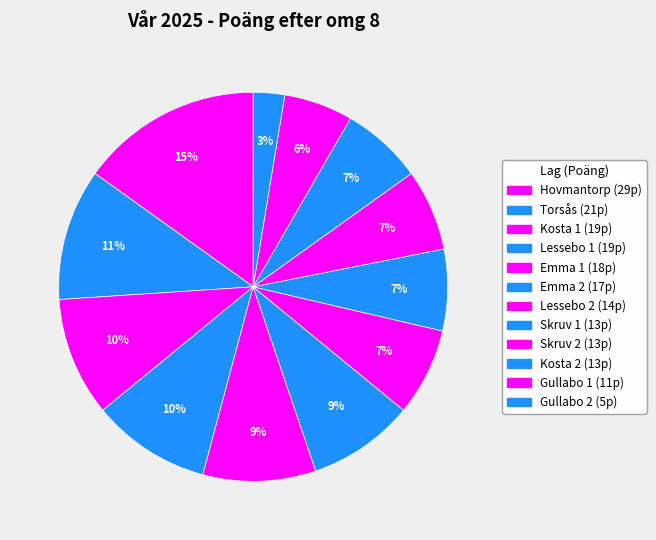

How many slices are in this pie chart?

12